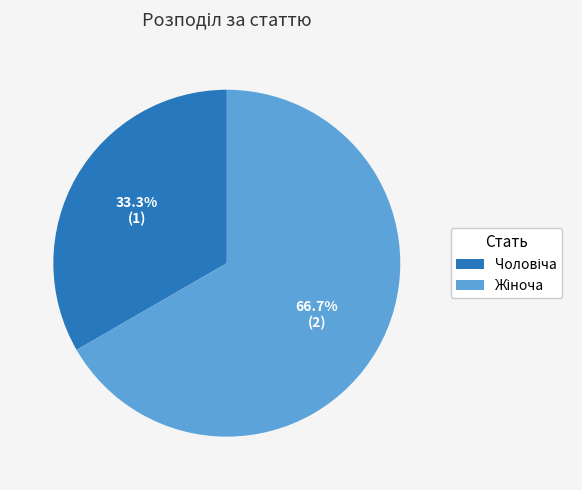

Is there a majority slice in this chart?

Yes